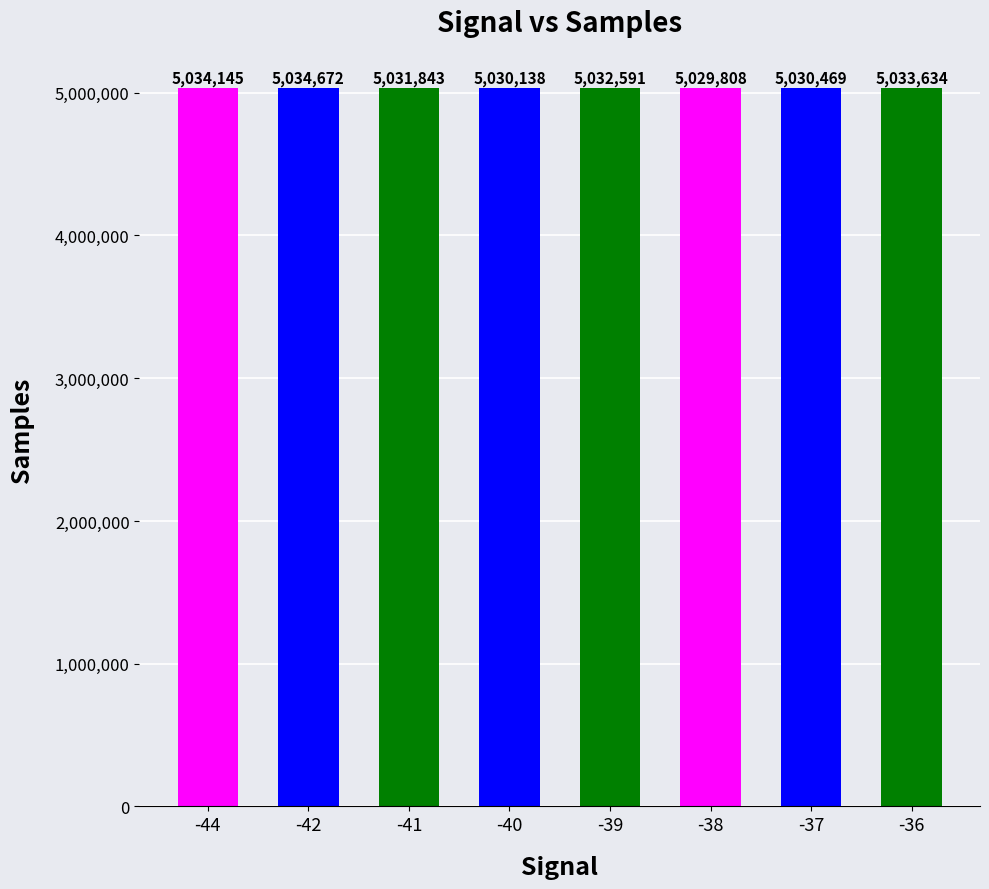

What is the difference between the maximum and second lowest values?

4534